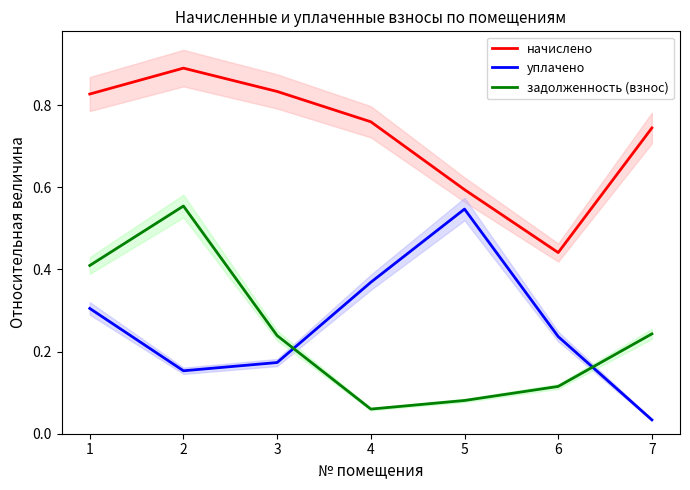

True or false: начислено and уплачено cross at least once.

False